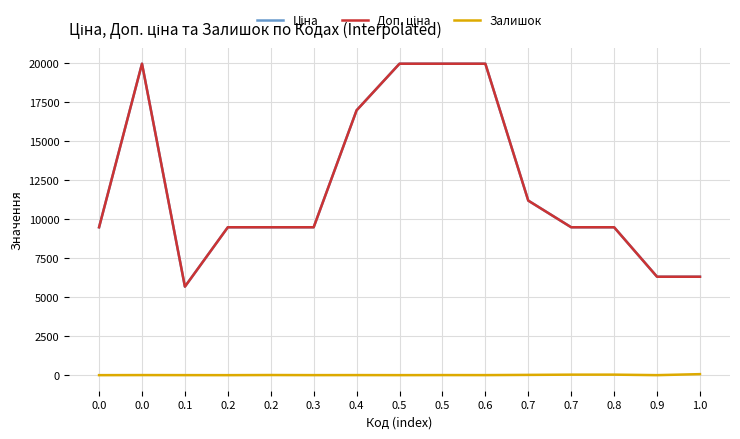

How many lines are shown in the chart?

3